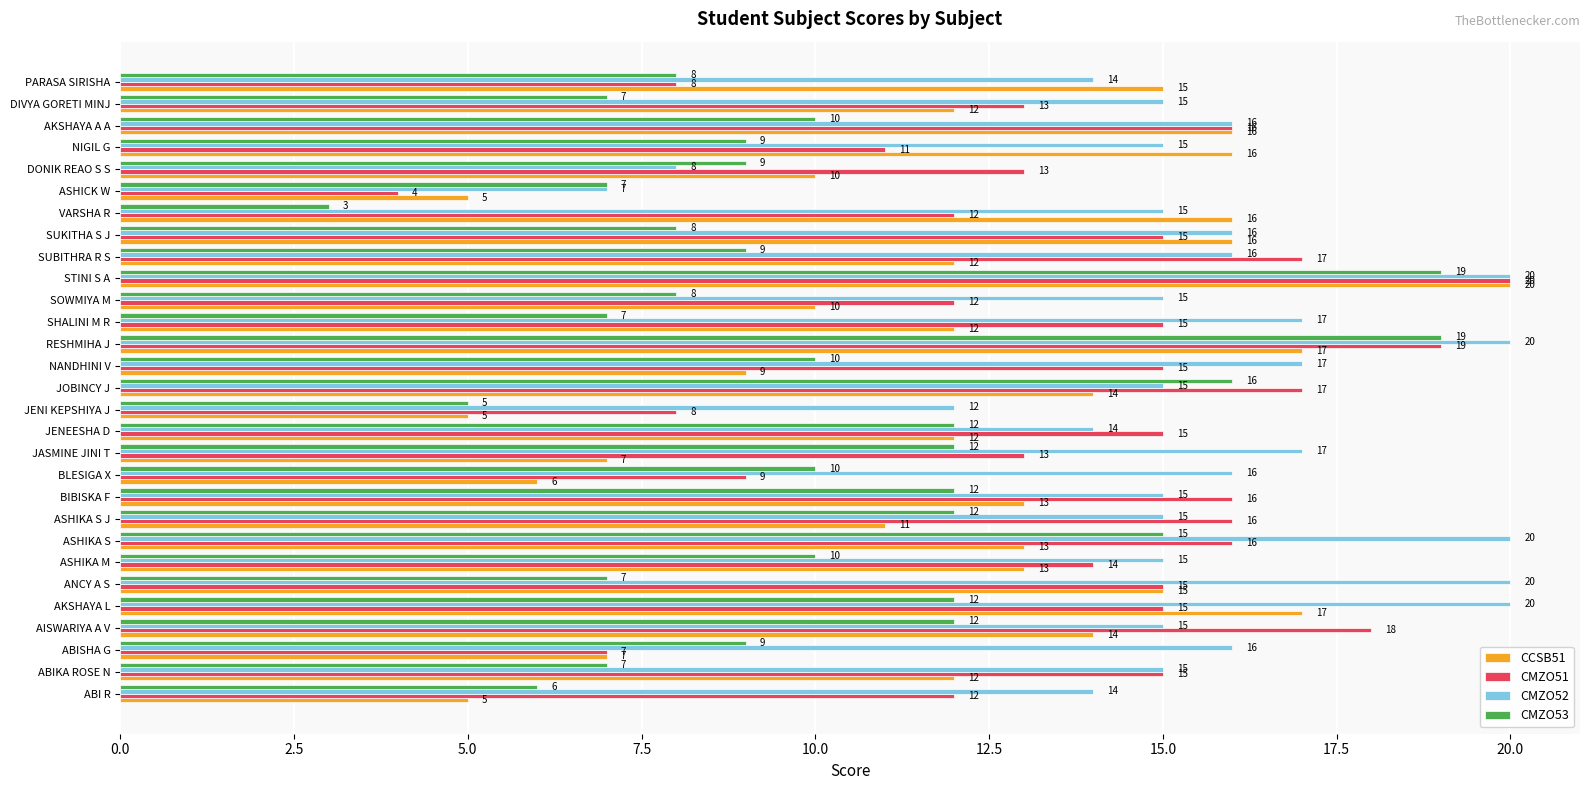

At AISWARIYA A V, list the series in order from largest to smallest.

CMZO51, CMZO52, CCSB51, CMZO53